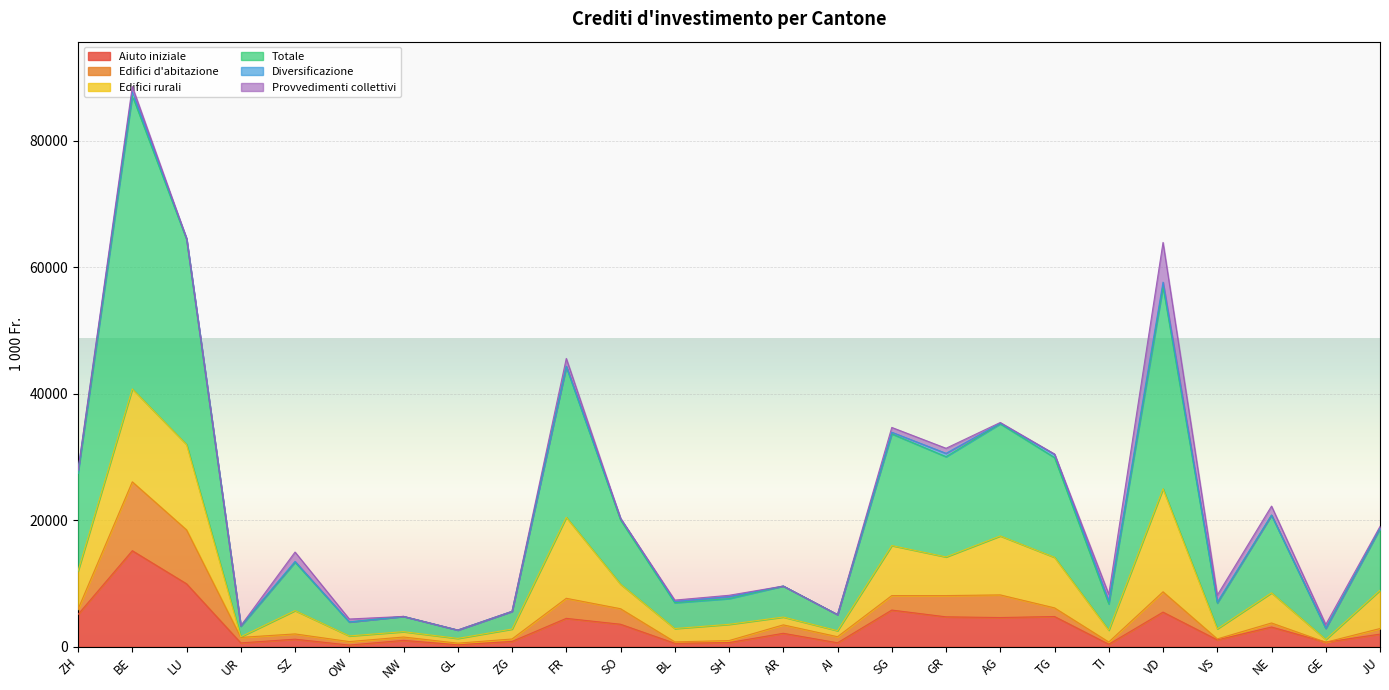

Where does the Diversificazione series first go above 123?

ZH